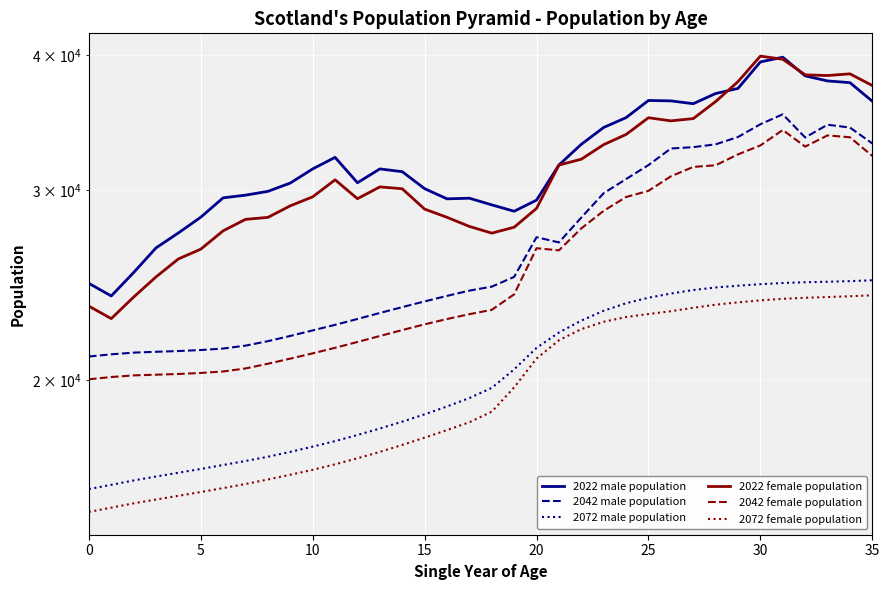

At which label does 2072 female population first exceed 18708?

19